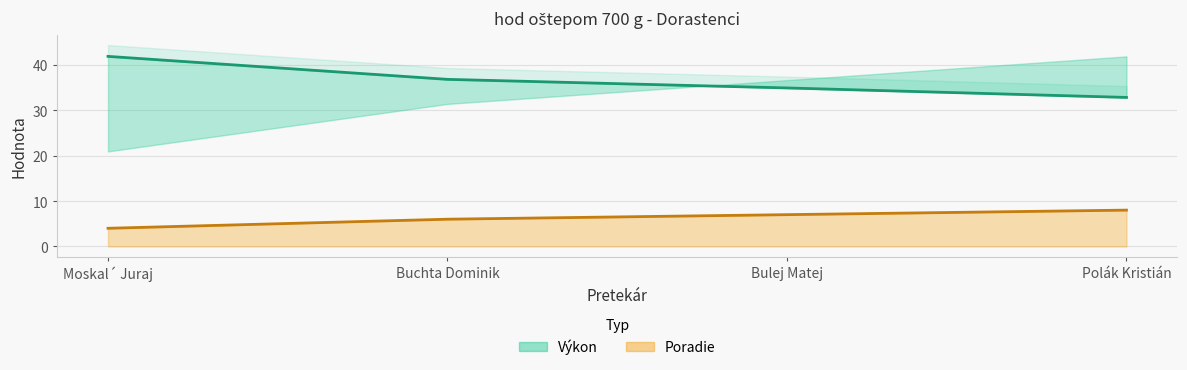

Which series has the largest total across all categories?

Výkon